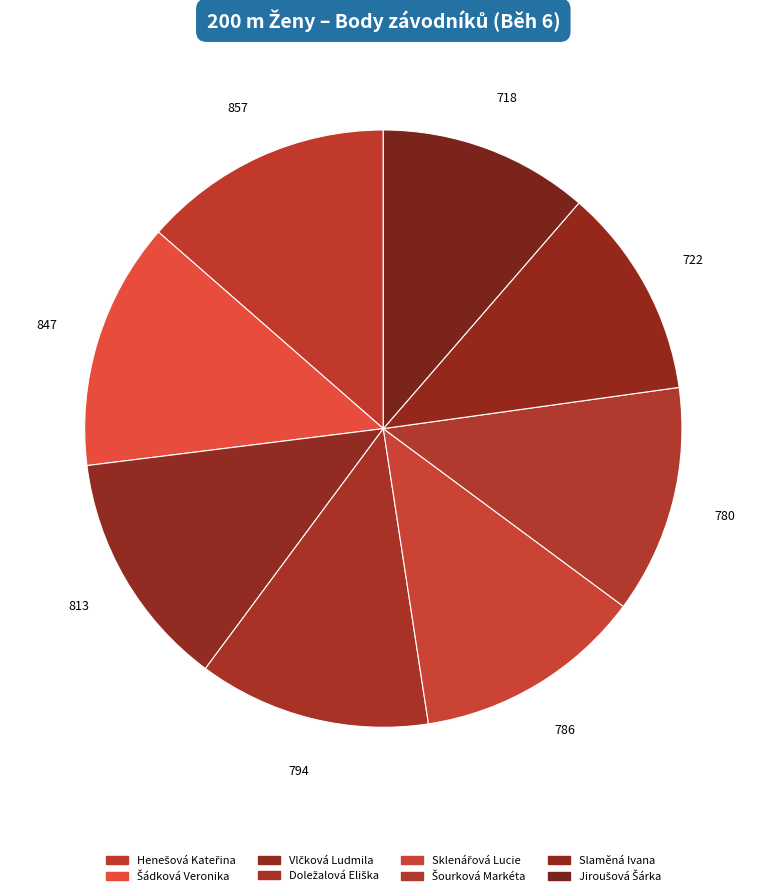

Is Slaměná Ivana the majority of the pie?

No